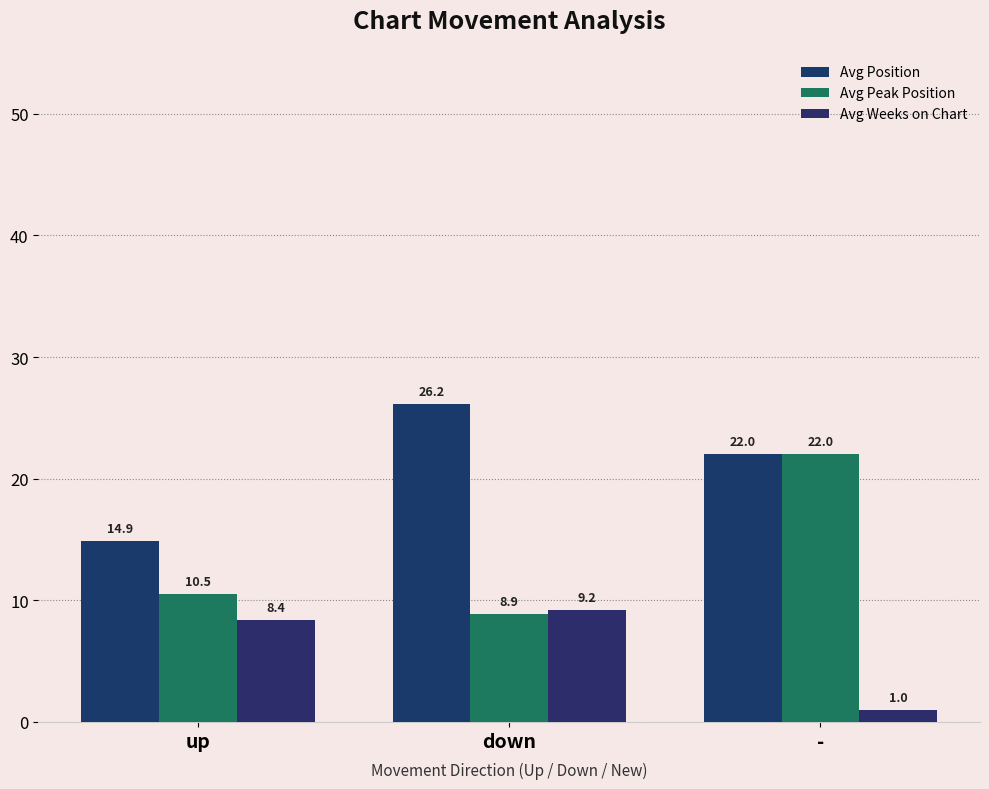

What is the sum of all Avg Position values?

63.1